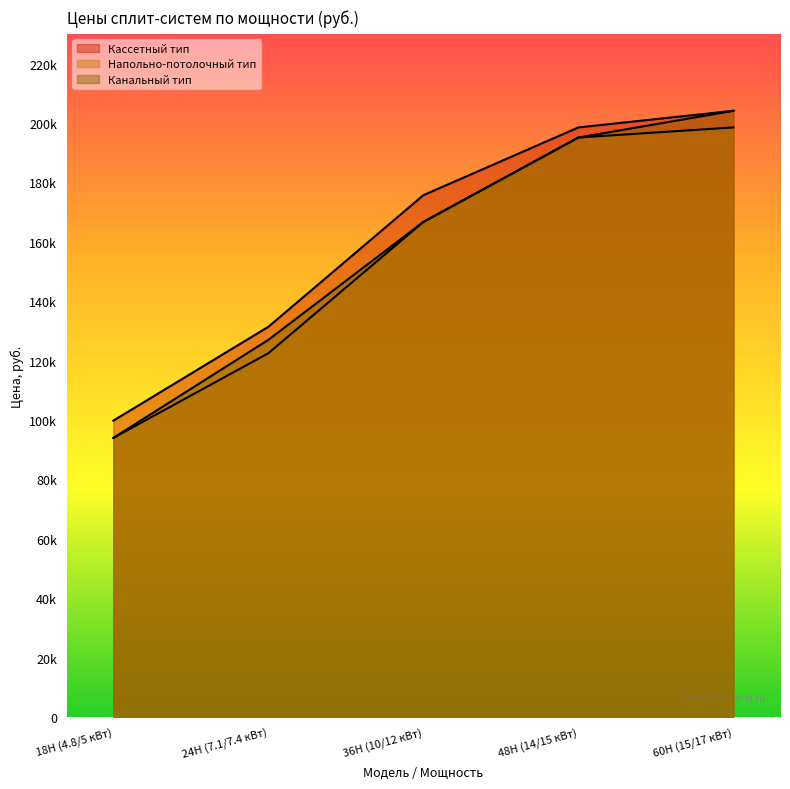

Which category has the lowest value in the Напольно-потолочный тип series?

18H (4.8/5 кВт)